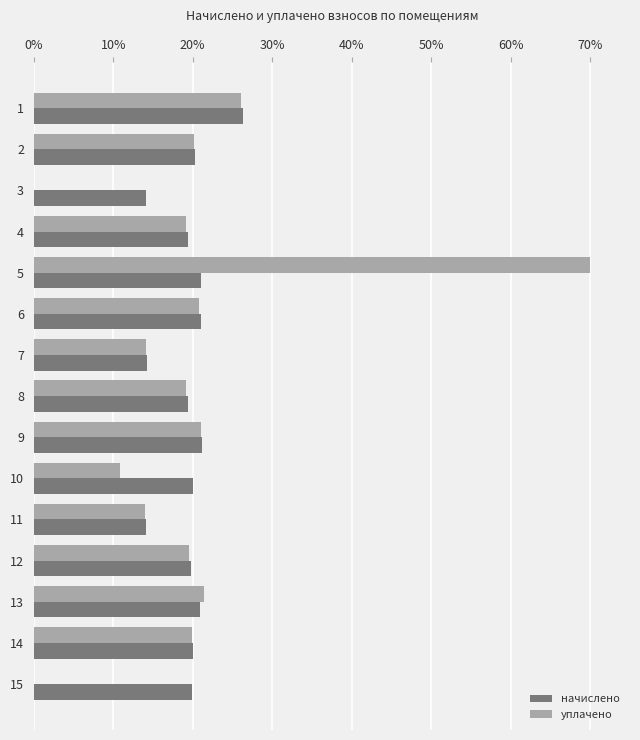

The начислено series shows 8.4 at 9. True or false?

False